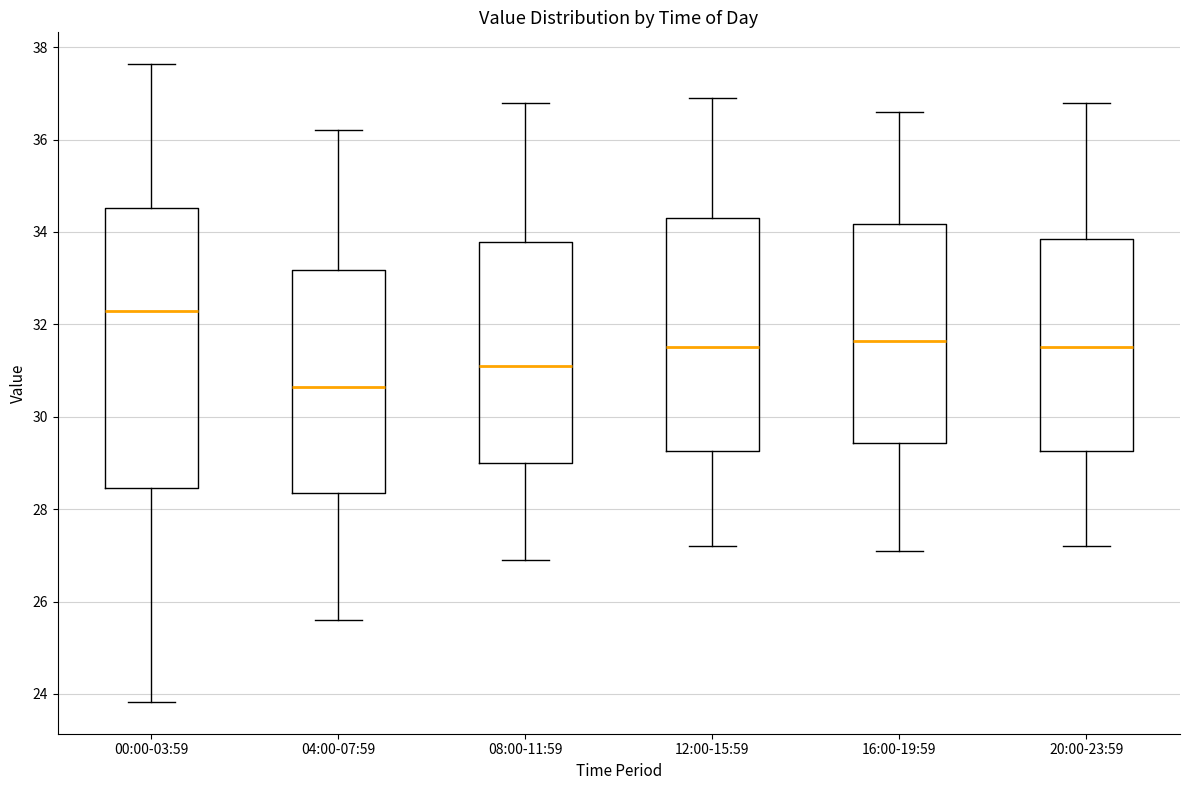

Which box is the tallest, from its lower edge to its upper edge?

00:00-03:59